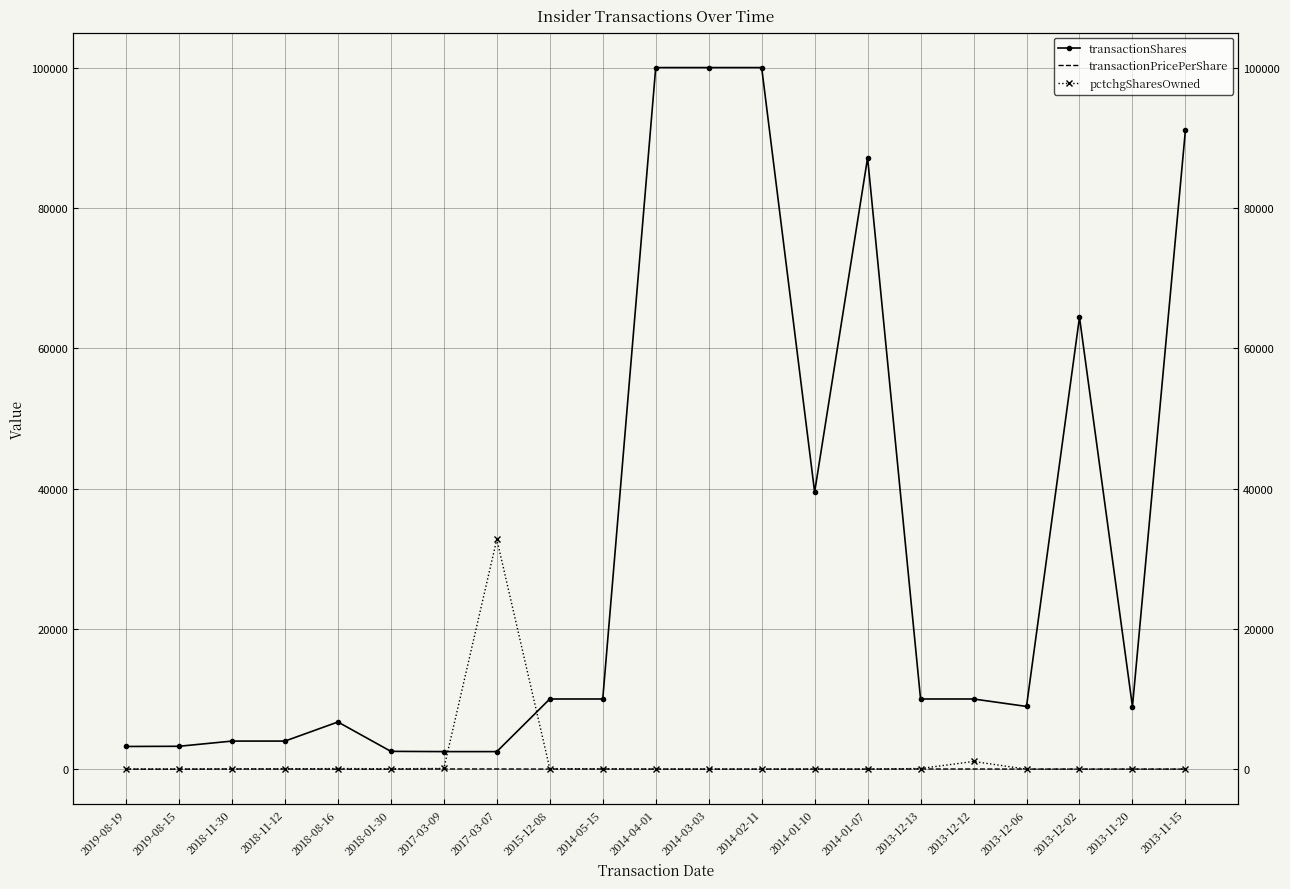

Where does the transactionShares series first go above 10000?

2014-04-01